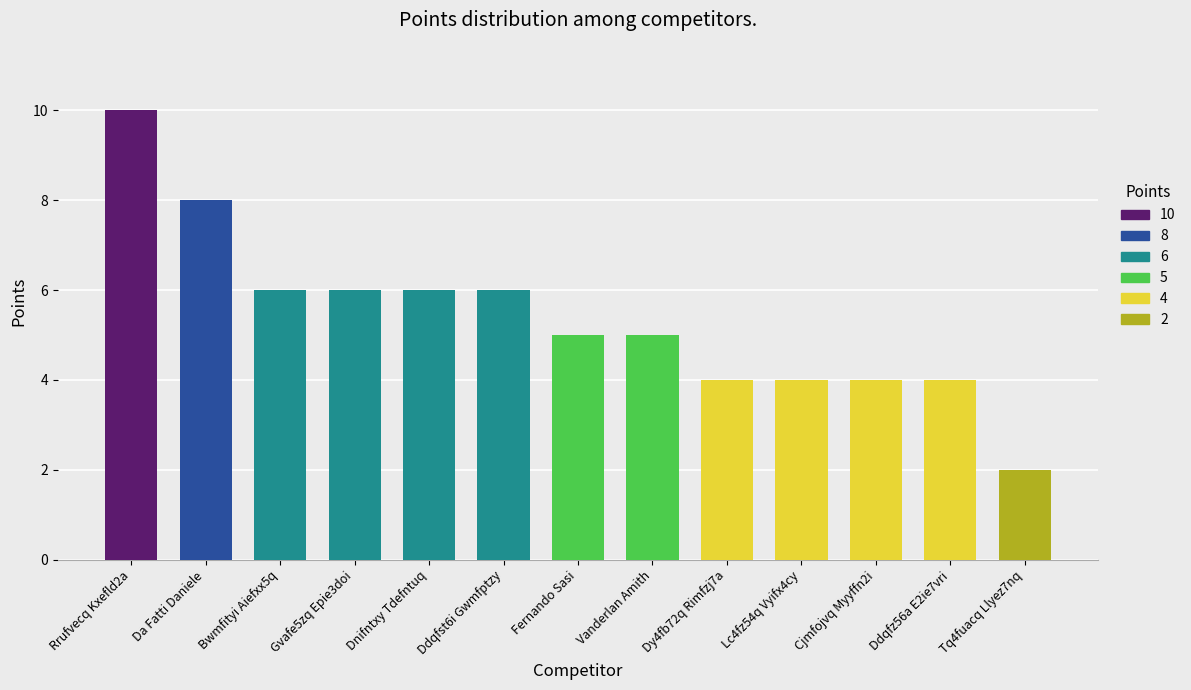

Reading left to right, what are all the values shown in this chart?

Rrufvecq Kxefld2a=10	Da Fatti Daniele=8	Bwmfityi Aiefxx5q=6	Gvafe5zq Epie3doi=6	Dnifntxy Tdefntuq=6	Ddqfst6i Gwmfptzy=6	Fernando Sasi=5	Vanderlan Amith=5	Dy4fb72q Rimfzj7a=4	Lc4fz54q Vyifx4cy=4	Cjmfojvq Myyffn2i=4	Ddqfz56a E2ie7vri=4	Tq4fuacq Llyez7nq=2